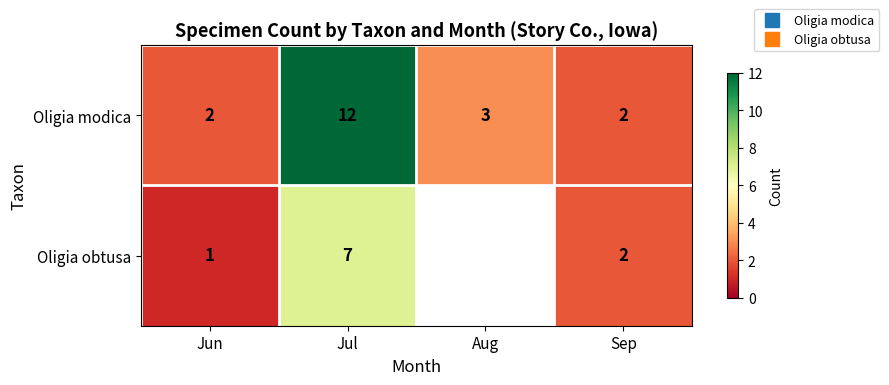

How many series are shown in this chart?

2